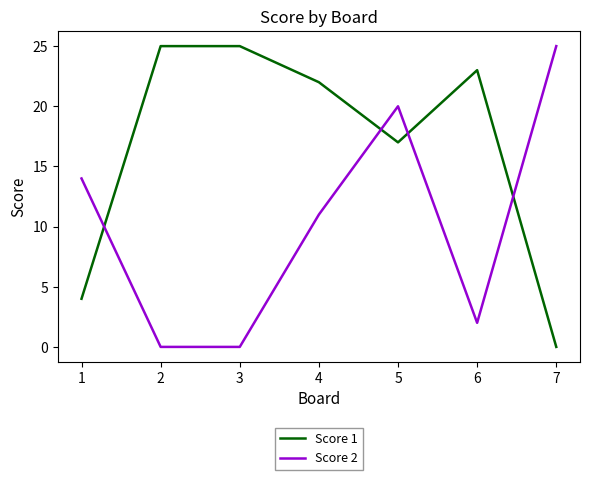

List the series in order of their overall mean, highest first.

Score 1, Score 2